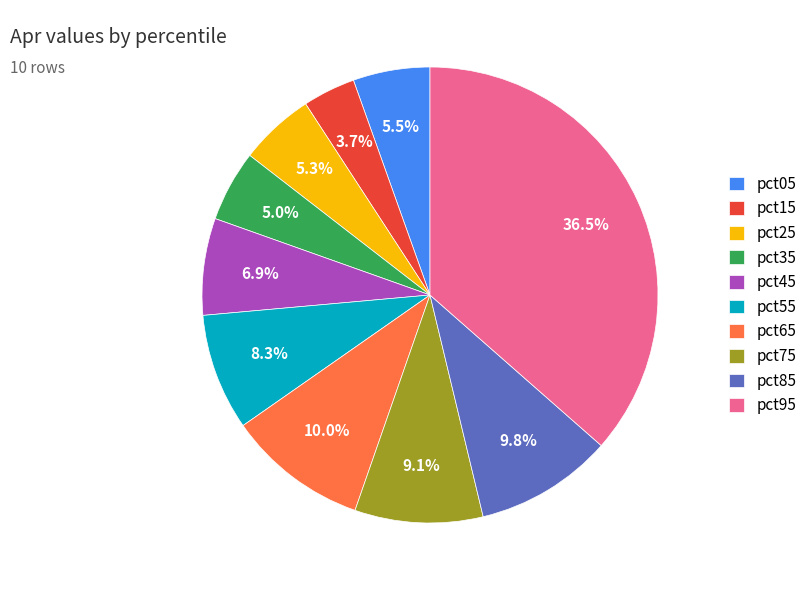

To the nearest percent, what is the difference between the pct15 and pct55 slice percentages?

5%